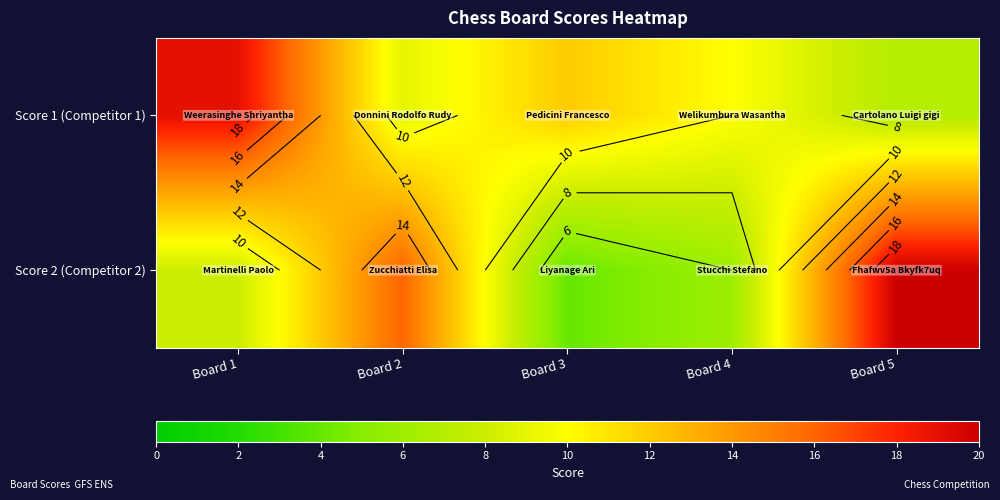

How many data points in Score 2 (Competitor 2) are above 8?

2